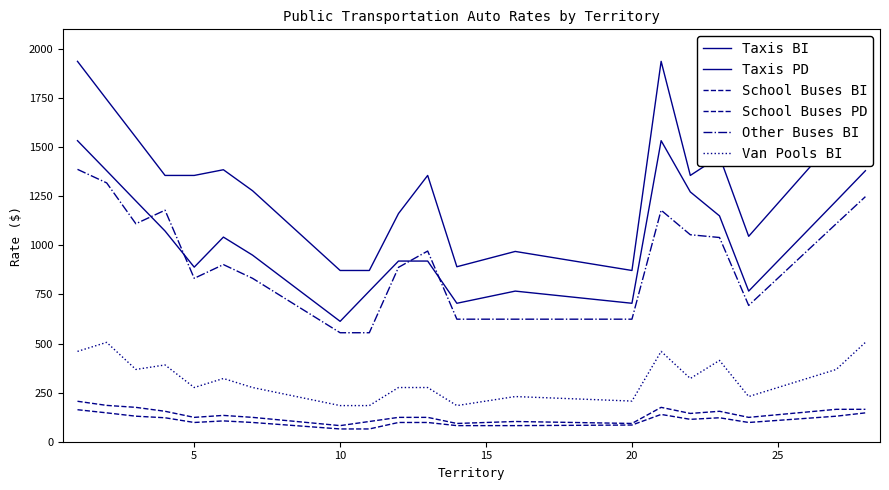

How many lines are shown in the chart?

6